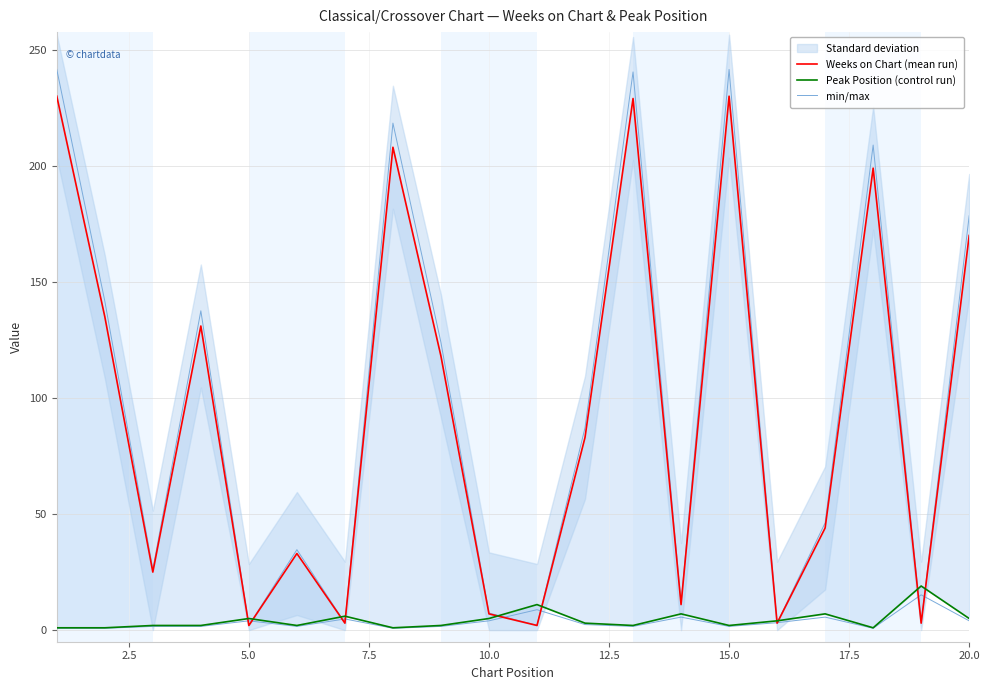

Reading left to right, what are all the values shown in this chart?

Weeks on Chart (mean run): 230.0	135.0	25.0	131.0	2.0	33.0	3.0	208.0	118.0	7.0	2.0	83.0	229.0	11.0	230.0	3.0	44.0	199.0	3.0	170.0
Peak Position (control run): 1.0	1.0	2.0	2.0	5.0	2.0	6.0	1.0	2.0	5.0	11.0	3.0	2.0	7.0	2.0	4.0	7.0	1.0	19.0	5.0
min/max: 241.5	141.8	26.2	137.6	2.1	34.6	3.2	218.4	123.9	7.4	2.1	87.2	240.5	11.6	241.5	3.2	46.2	209.0	3.2	178.5